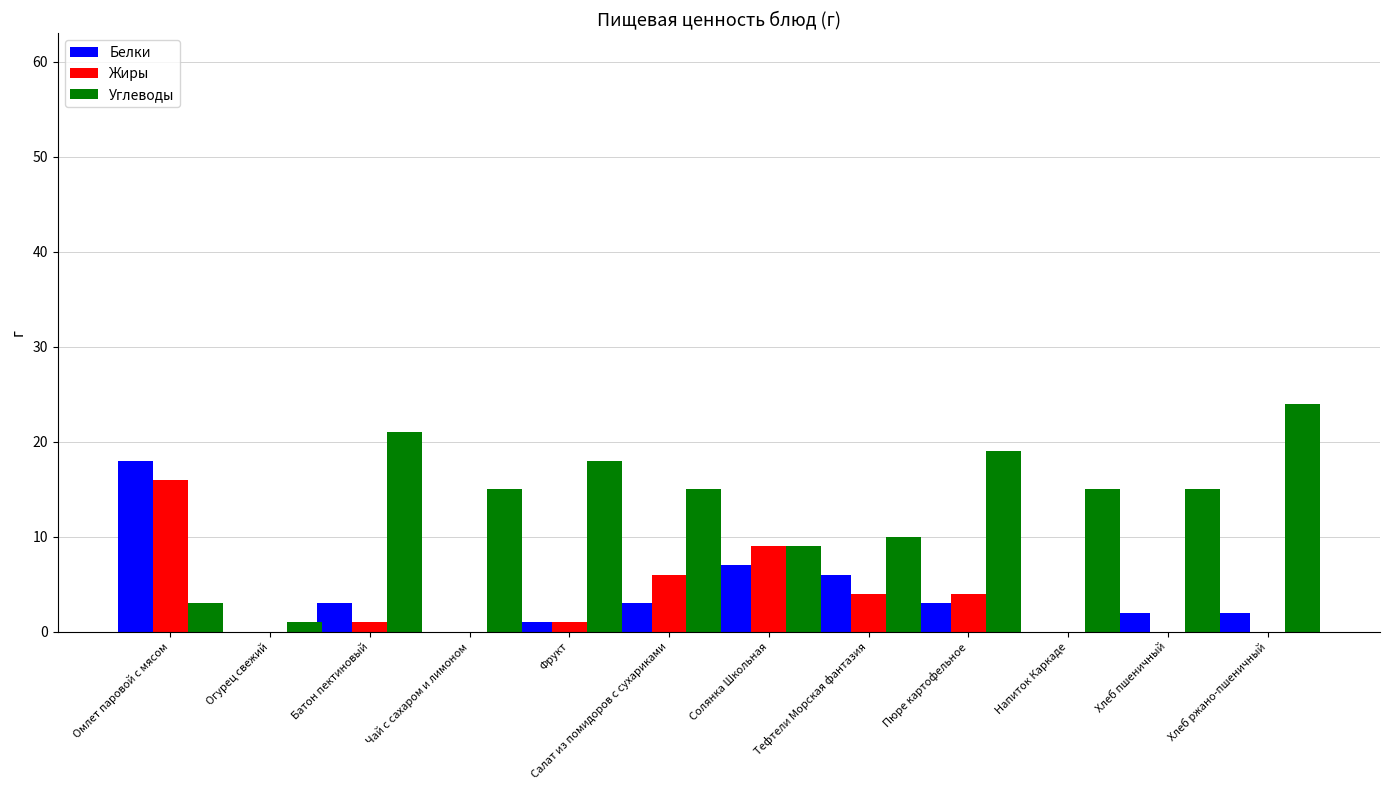

The value of Жиры at Огурец свежий is 0. True or false?

True